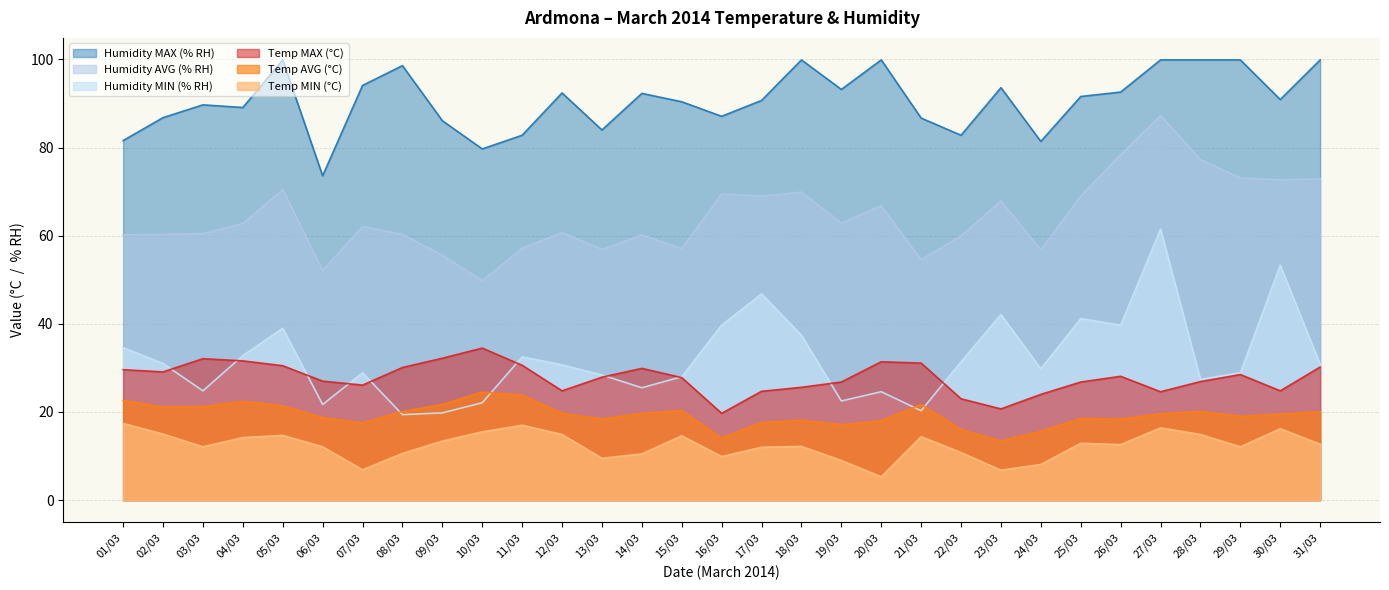

What is the average value of the Temp MIN (°C) series?

12.4